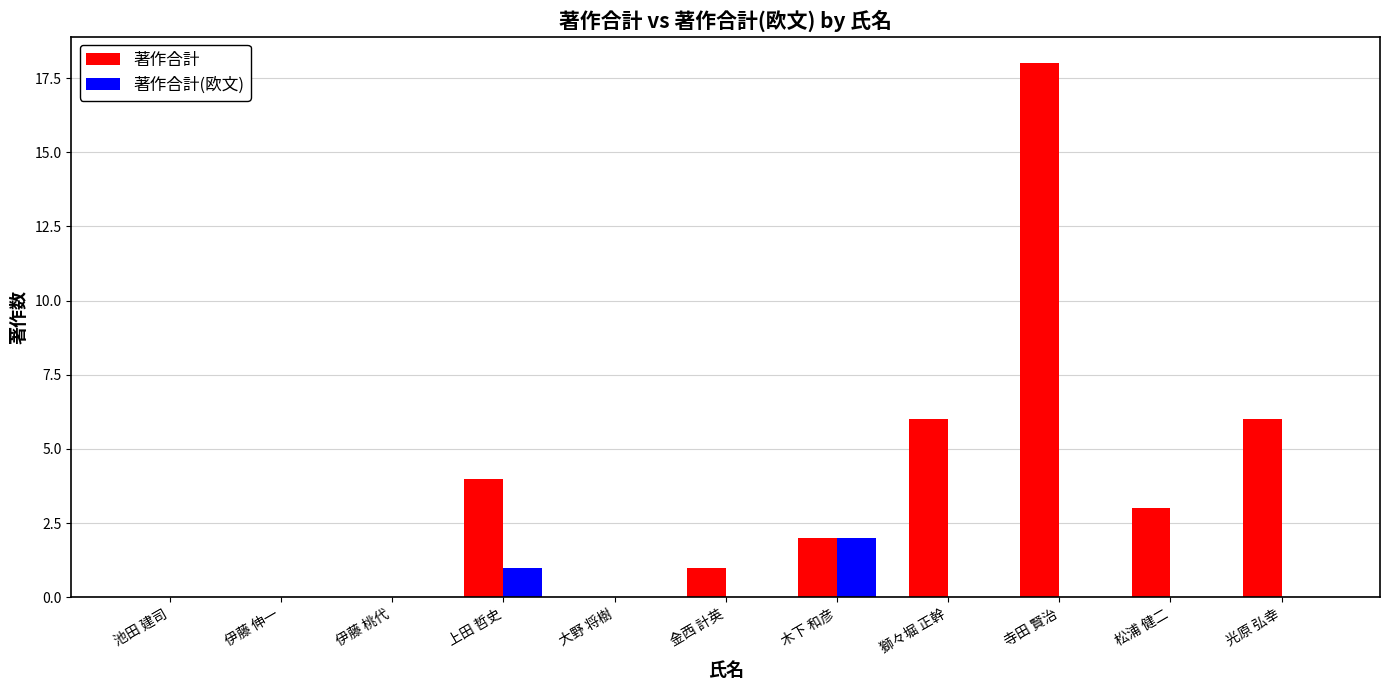

How many categories are shown in the chart?

11